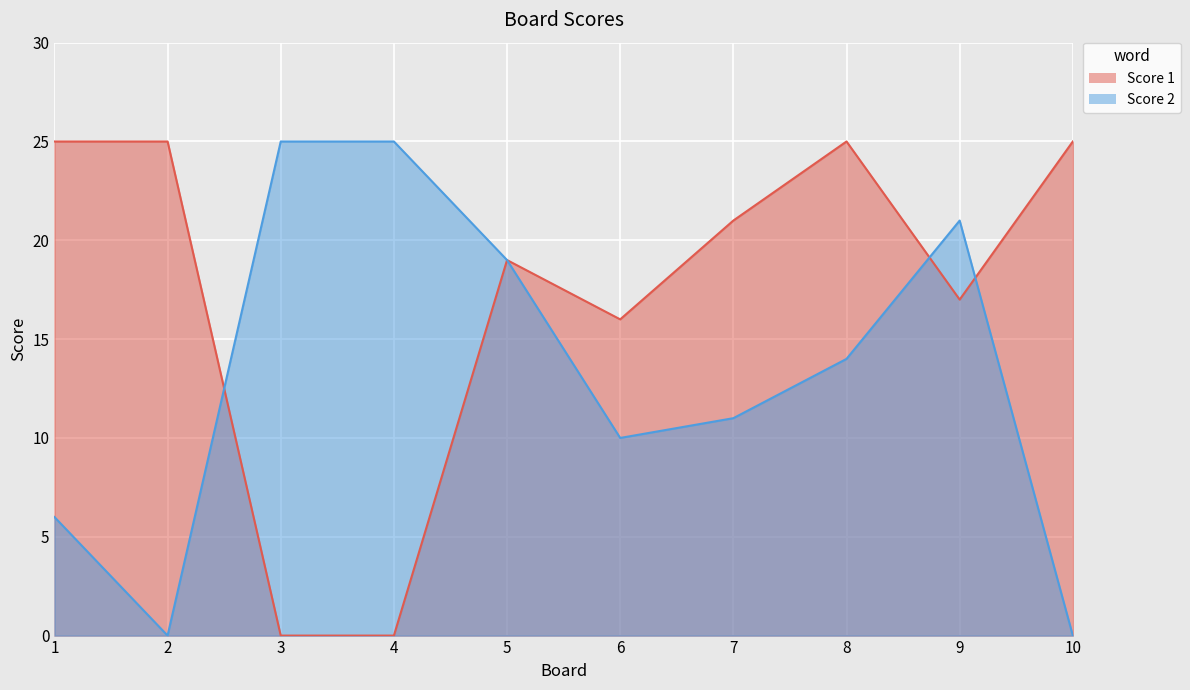

Where is Score 2 nearest to the value 12?

7